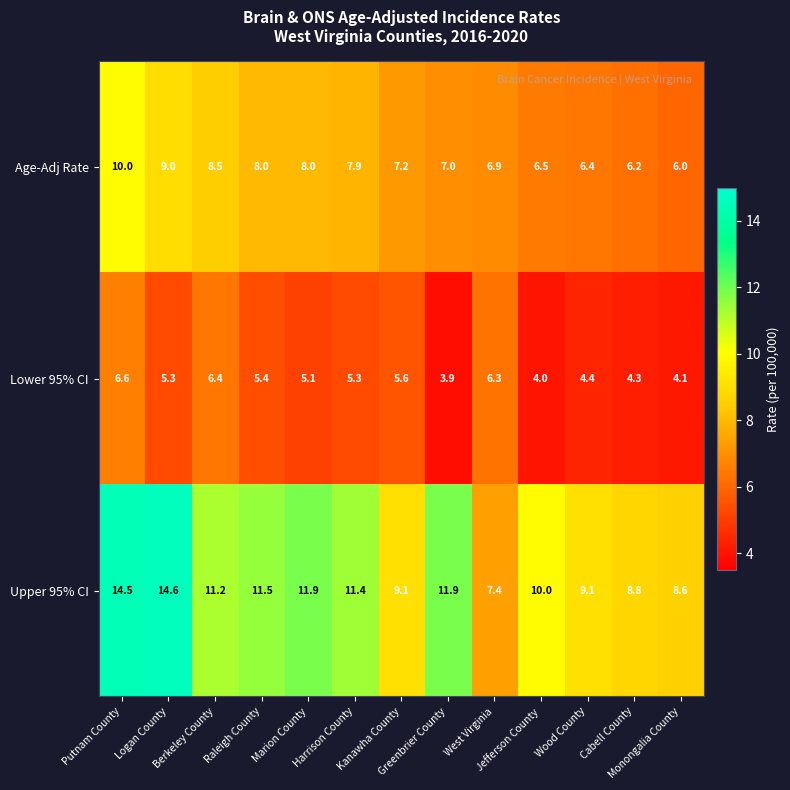

What is the average value of the Age-Adj Rate series?

7.5